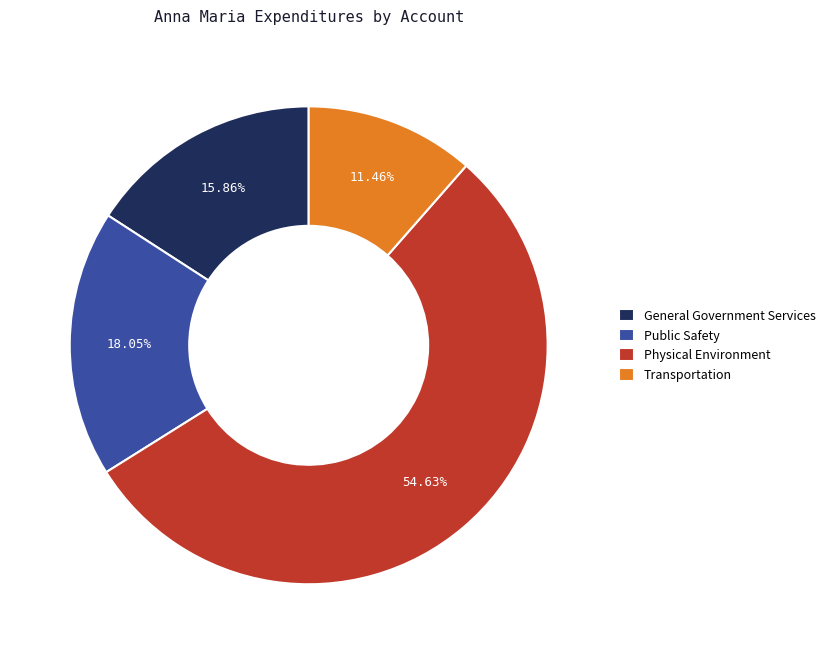

Which slice represents more than half of the pie?

Physical Environment